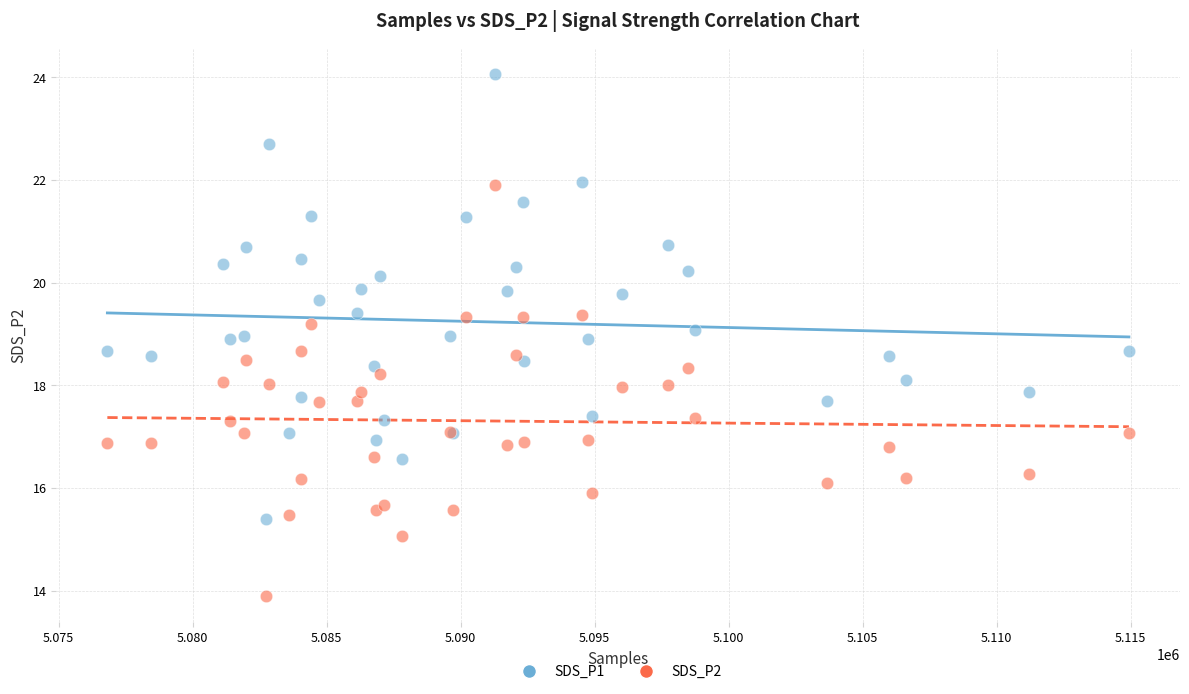

Which series contains the highest Y value?

SDS_P1